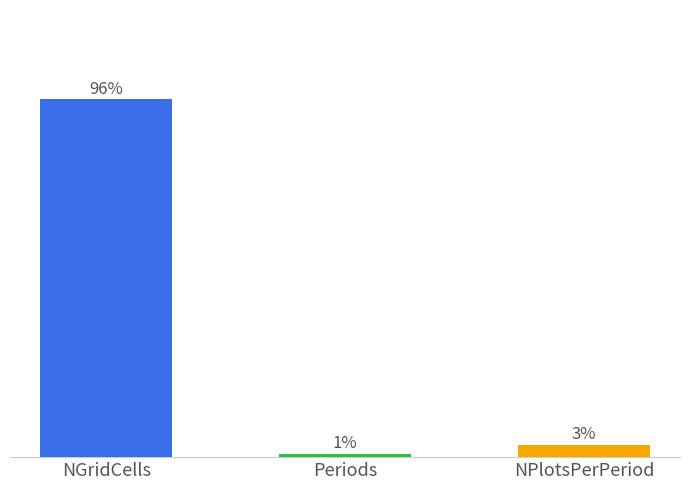

Are the bars horizontal?

No